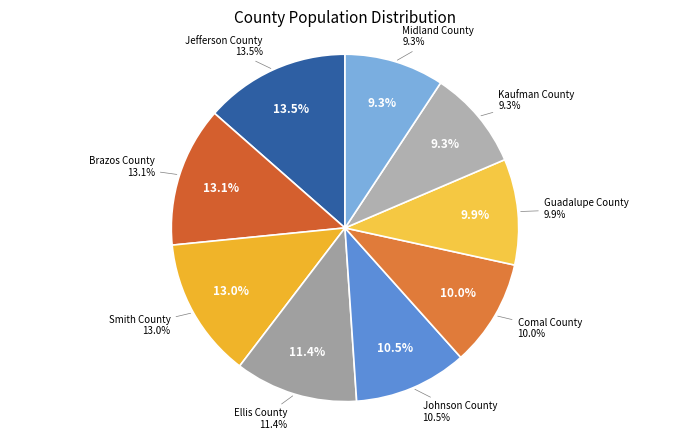

True or false: Ellis County accounts for 5% of the total.

False